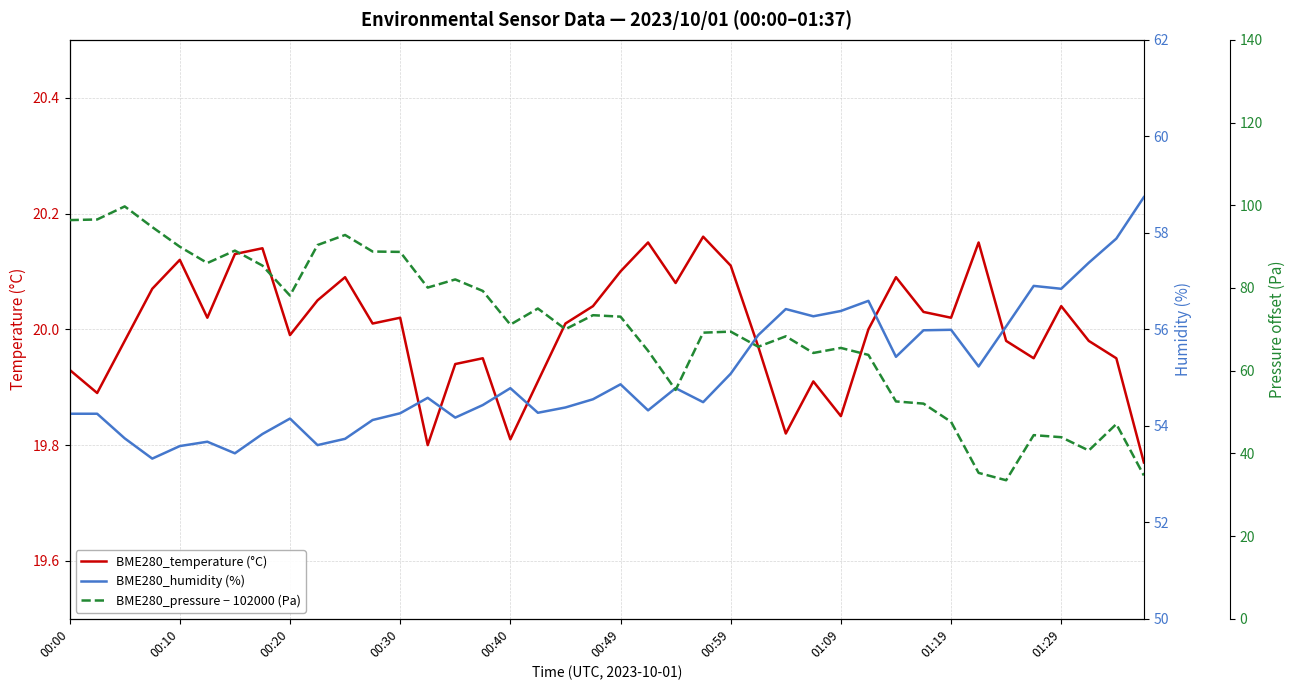

The value of BME280_temperature (°C) at 01:29 is 6.4. True or false?

False